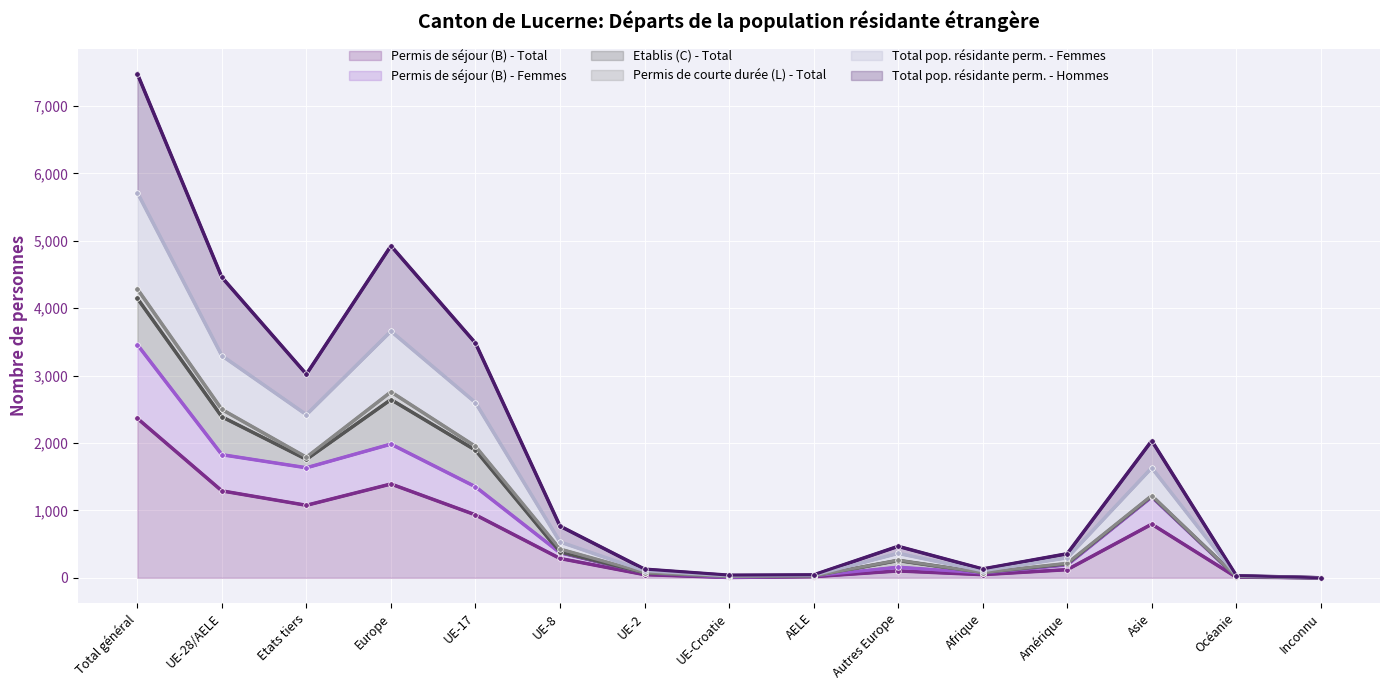

Between AELE and Autres Europe, which series saw the biggest shift?

Total pop. résidante perm. - Hommes